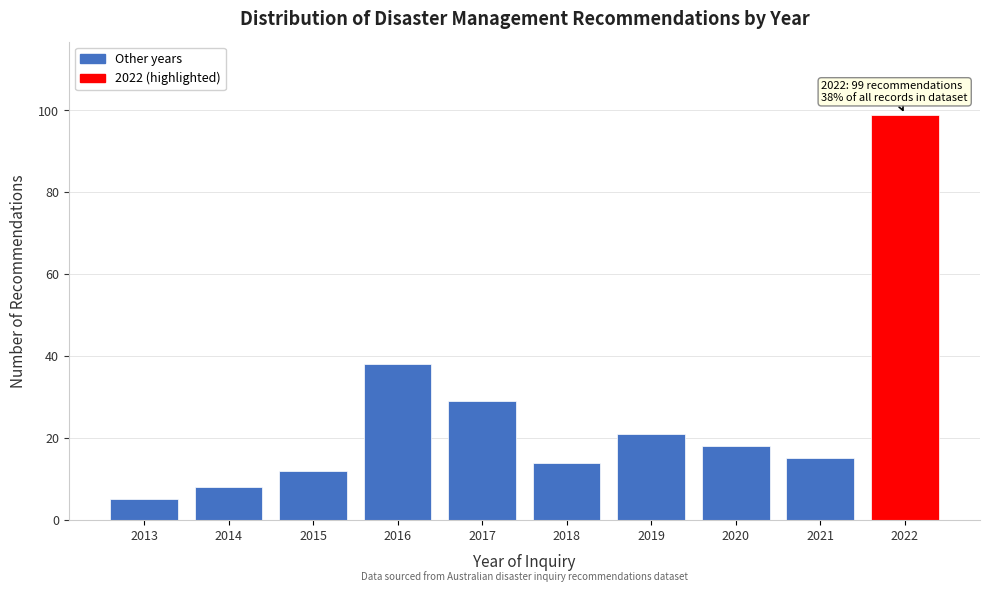

Reading left to right, list all the values displayed in this chart.

2013=5	2014=8	2015=12	2016=38	2017=29	2018=14	2019=21	2020=18	2021=15	2022=99